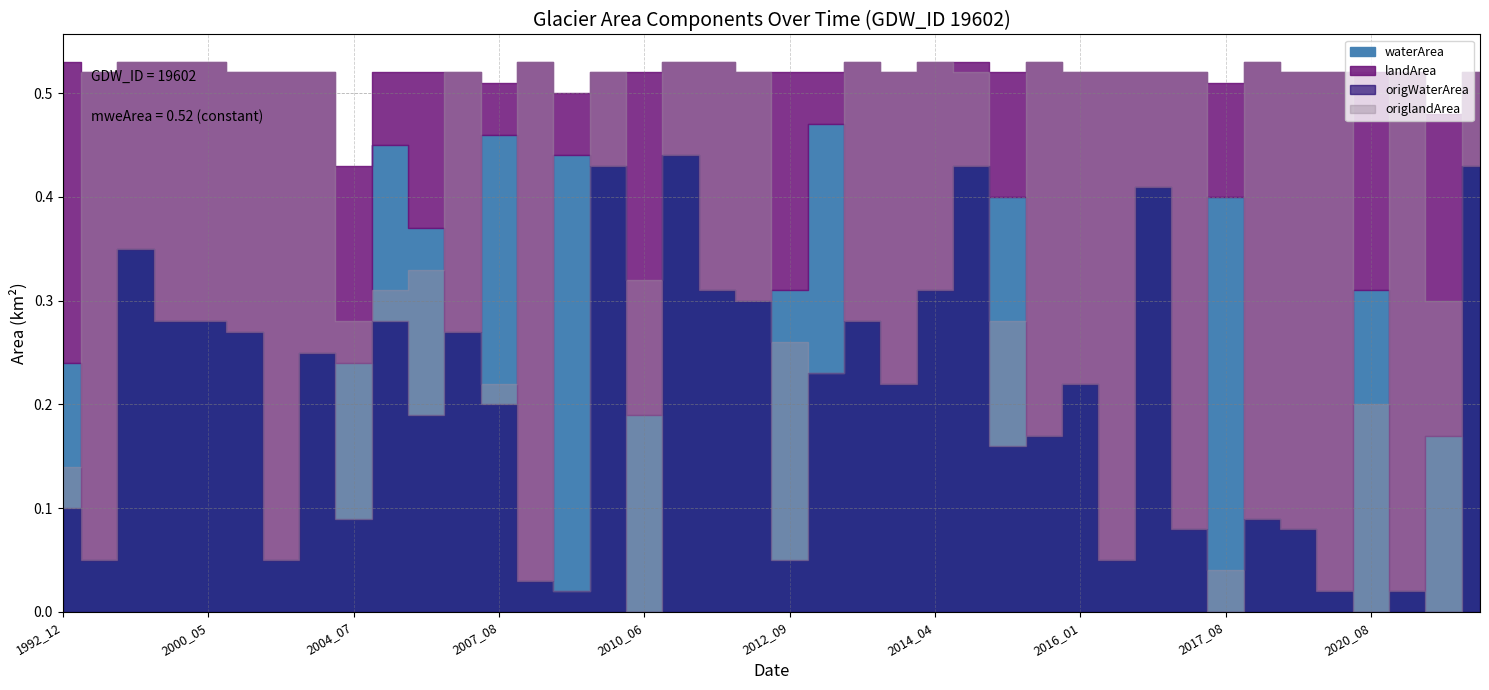

Reading left to right, extract all data points from this chart.

waterArea: 1992_12=0.2	1993_03=0.1	1998_05=0.3	1998_06=0.3	2000_05=0.3	2002_09=0.3	2003_04=0.1	2004_05=0.2	2004_07=0.2	2005_01=0.5	2006_02=0.4	2007_05=0.3	2007_08=0.5	2008_05=0.0	2009_04=0.4	2009_10=0.4	2010_06=0.2	2010_10=0.4	2011_04=0.3	2012_03=0.3	2012_09=0.3	2013_02=0.5	2013_04=0.3	2013_05=0.2	2014_04=0.3	2014_12=0.4	2015_01=0.4	2015_05=0.2	2016_01=0.2	2016_03=0.1	2016_10=0.4	2017_03=0.1	2017_08=0.4	2018_03=0.1	2020_04=0.1	2020_05=0.0	2020_08=0.3	2021_04=0.0	2021_06=0.2	2021_10=0.4
landArea: 1992_12=0.3	1993_03=0.5	1998_05=0.2	1998_06=0.2	2000_05=0.2	2002_09=0.2	2003_04=0.5	2004_05=0.3	2004_07=0.2	2005_01=0.1	2006_02=0.1	2007_05=0.2	2007_08=0.1	2008_05=0.5	2009_04=0.1	2009_10=0.1	2010_06=0.3	2010_10=0.1	2011_04=0.2	2012_03=0.2	2012_09=0.2	2013_02=0.1	2013_04=0.2	2013_05=0.3	2014_04=0.2	2014_12=0.1	2015_01=0.1	2015_05=0.4	2016_01=0.3	2016_03=0.5	2016_10=0.1	2017_03=0.4	2017_08=0.1	2018_03=0.4	2020_04=0.4	2020_05=0.5	2020_08=0.2	2021_04=0.5	2021_06=0.3	2021_10=0.1
origWaterArea: 1992_12=0.1	1993_03=0.1	1998_05=0.3	1998_06=0.3	2000_05=0.3	2002_09=0.3	2003_04=0.1	2004_05=0.2	2004_07=0.1	2005_01=0.3	2006_02=0.2	2007_05=0.3	2007_08=0.2	2008_05=0.0	2009_04=0.0	2009_10=0.4	2010_06=0.0	2010_10=0.4	2011_04=0.3	2012_03=0.3	2012_09=0.1	2013_02=0.2	2013_04=0.3	2013_05=0.2	2014_04=0.3	2014_12=0.4	2015_01=0.2	2015_05=0.2	2016_01=0.2	2016_03=0.1	2016_10=0.4	2017_03=0.1	2017_08=0.0	2018_03=0.1	2020_04=0.1	2020_05=0.0	2020_08=0.0	2021_04=0.0	2021_06=0.0	2021_10=0.4
origlandArea: 1992_12=0.0	1993_03=0.5	1998_05=0.2	1998_06=0.2	2000_05=0.2	2002_09=0.2	2003_04=0.5	2004_05=0.3	2004_07=0.2	2005_01=0.0	2006_02=0.1	2007_05=0.2	2007_08=0.0	2008_05=0.5	2009_04=0.0	2009_10=0.1	2010_06=0.3	2010_10=0.1	2011_04=0.2	2012_03=0.2	2012_09=0.2	2013_02=0.0	2013_04=0.2	2013_05=0.3	2014_04=0.2	2014_12=0.1	2015_01=0.1	2015_05=0.4	2016_01=0.3	2016_03=0.5	2016_10=0.1	2017_03=0.4	2017_08=0.0	2018_03=0.4	2020_04=0.4	2020_05=0.5	2020_08=0.2	2021_04=0.5	2021_06=0.3	2021_10=0.1